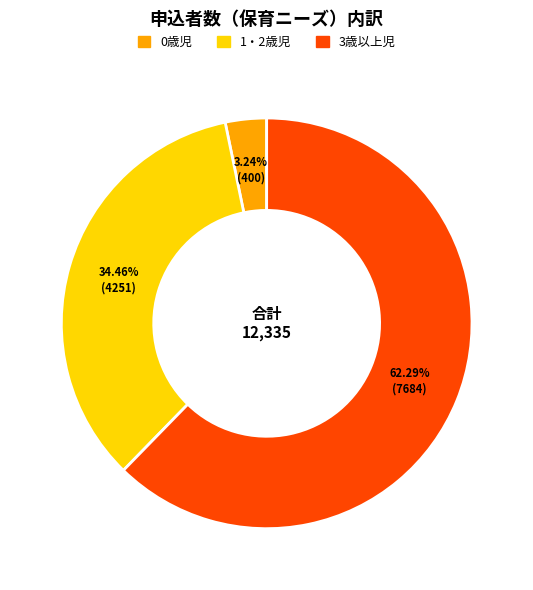

Do 1・2歳児 and 3歳以上児 together represent more than half of the pie?

Yes